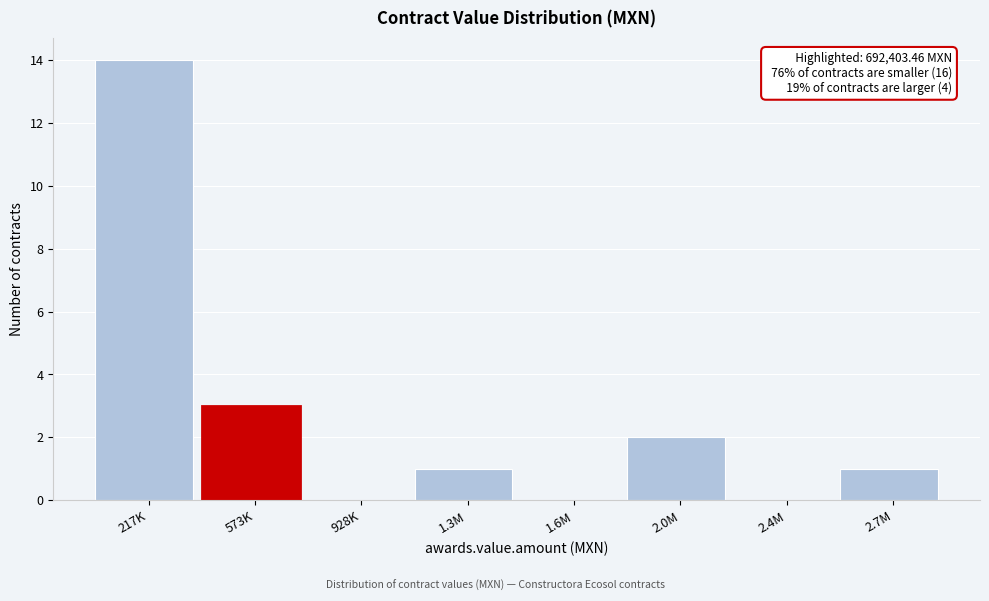

Reading left to right, list all the values displayed in this chart.

217K=14	573K=3	928K=0	1.3M=1	1.6M=0	2.0M=2	2.4M=0	2.7M=1